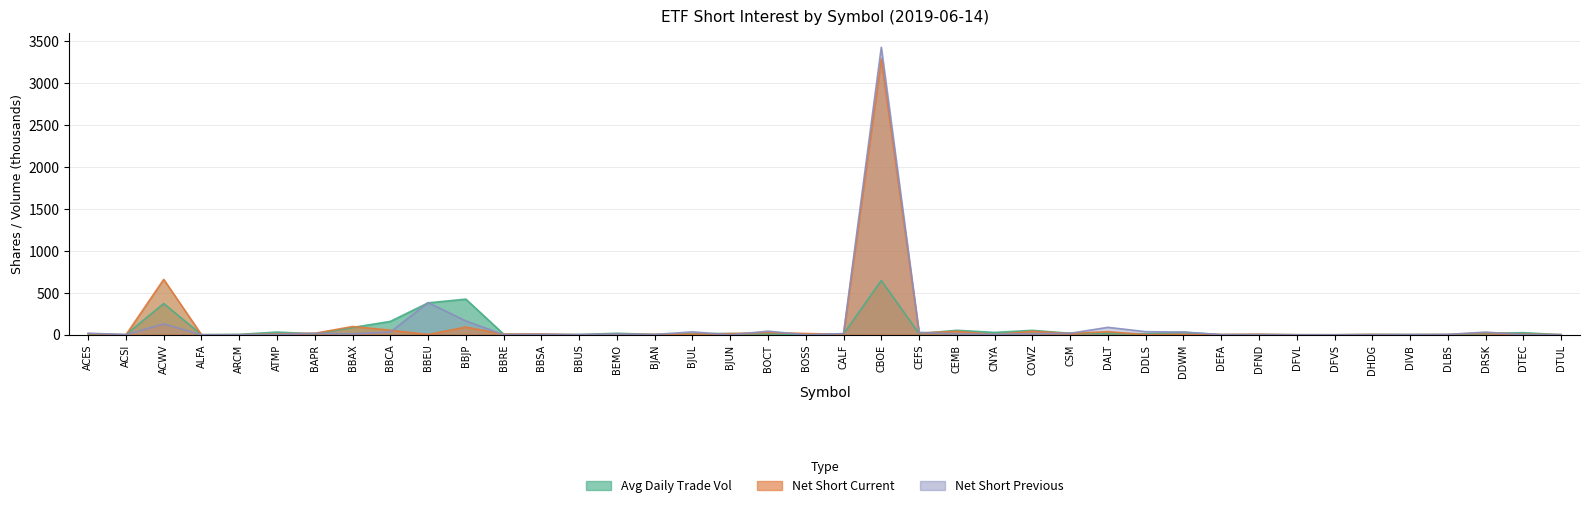

How many times do Avg Daily Trade Vol and Net Short Current cross each other?

22